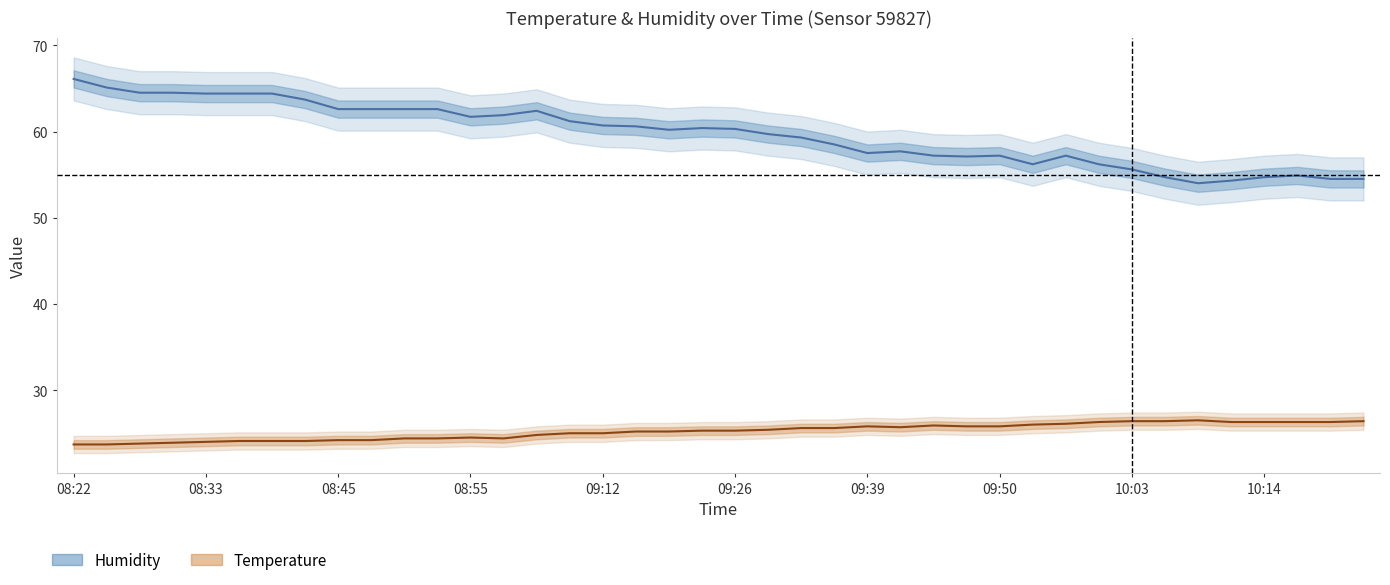

What is the difference between the second highest and minimum values in the humidity series?

11.1